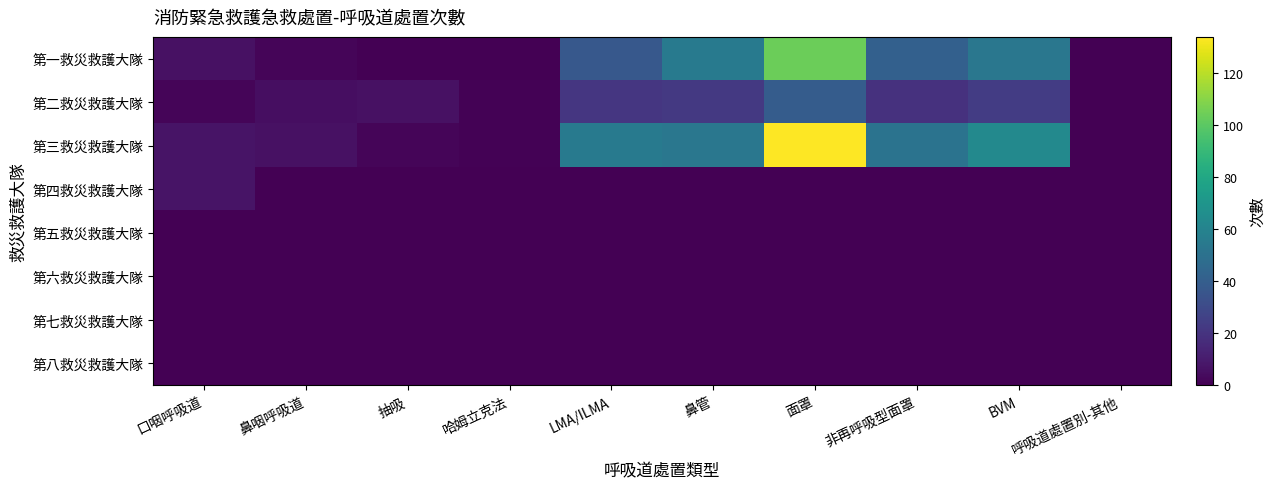

At 抽吸, list the series in order from largest to smallest.

第二救災救護大隊, 第三救災救護大隊, 第一救災救護大隊, 第四救災救護大隊, 第五救災救護大隊, 第六救災救護大隊, 第七救災救護大隊, 第八救災救護大隊